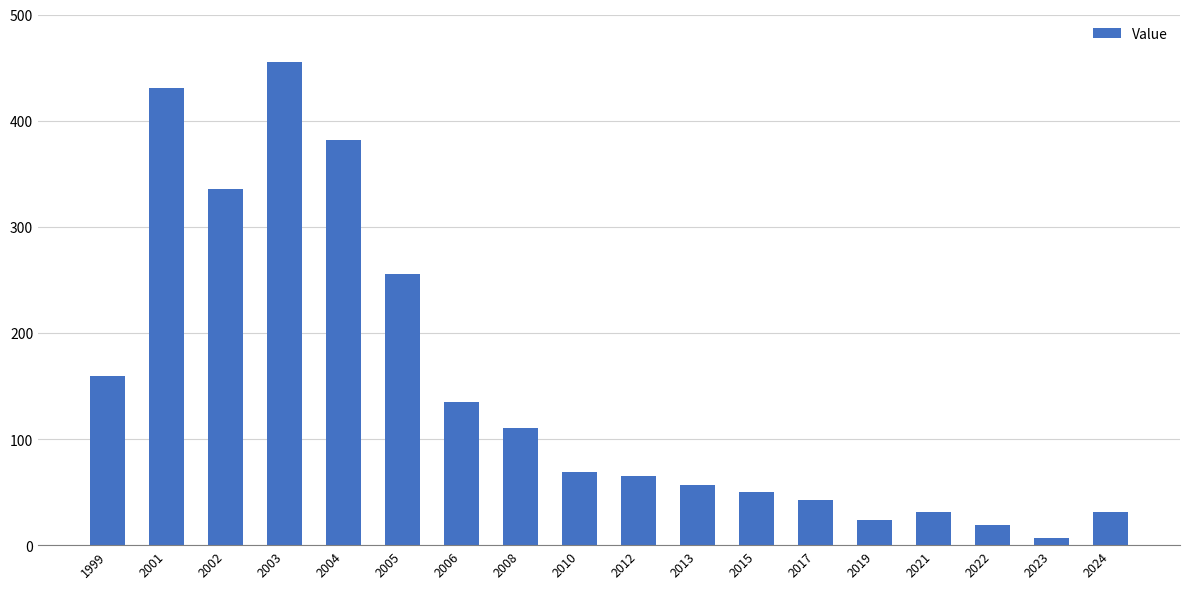

What is the difference between the values at 2001 and 2019?

407.0